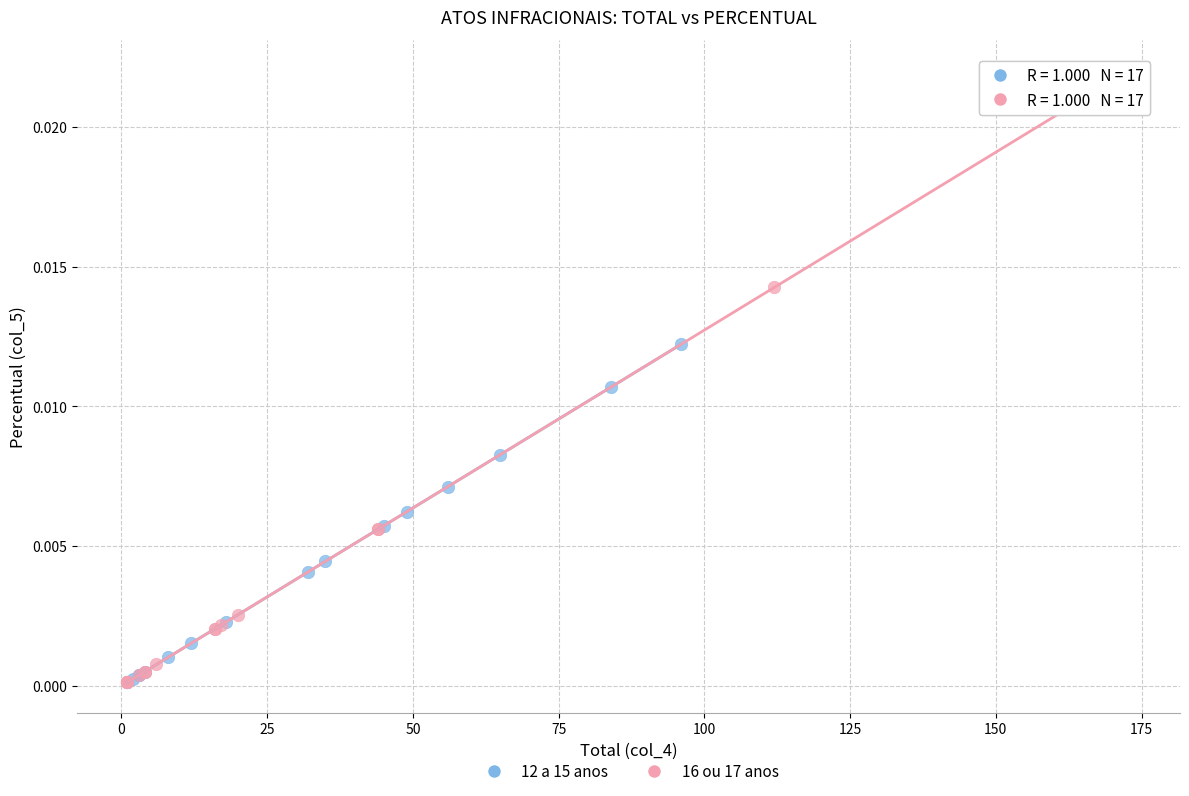

Which series contains the highest Y value?

16 ou 17 anos